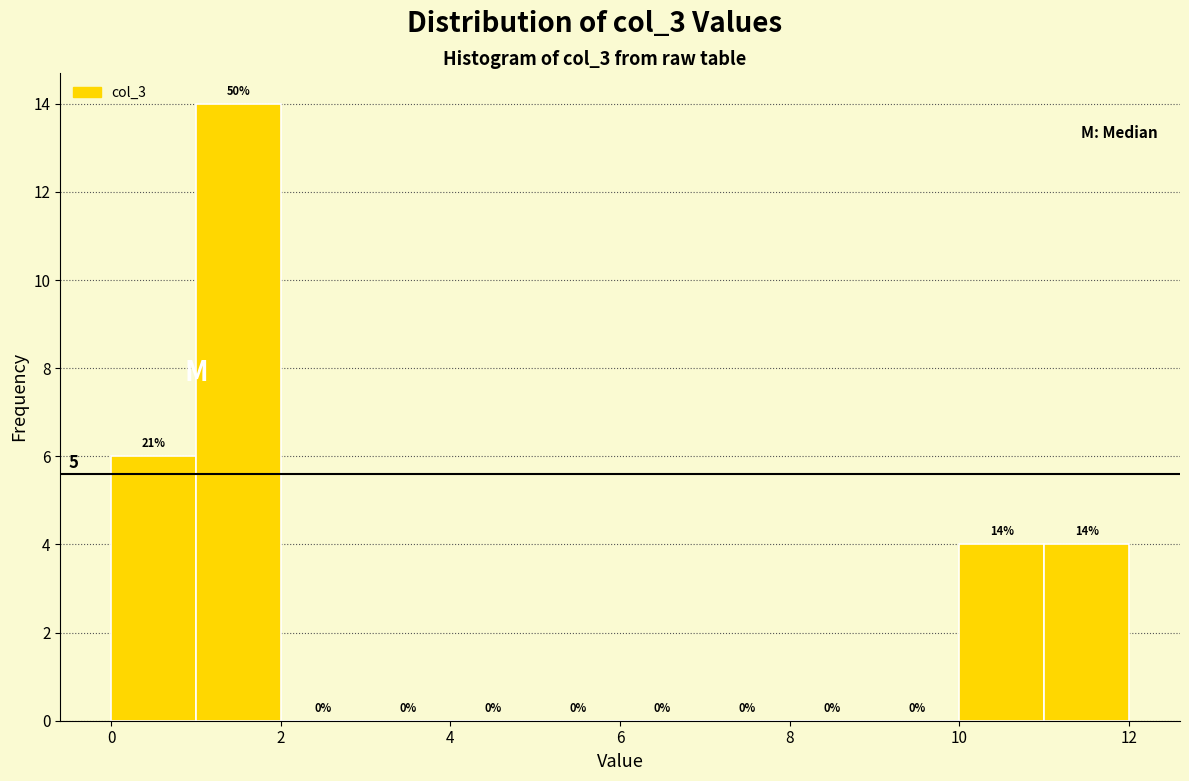

Which range on the x-axis has the tallest bar?

1 to 2